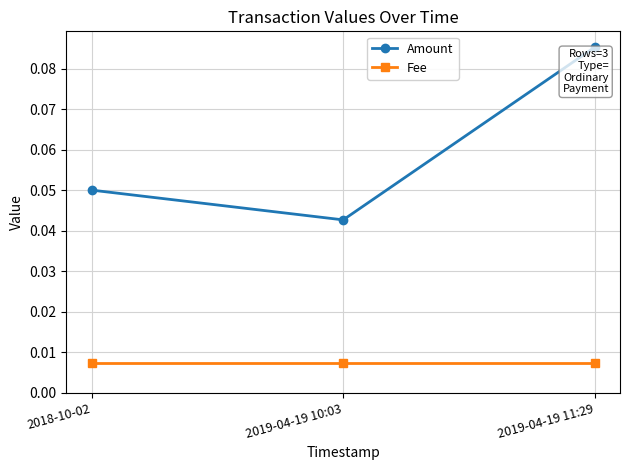

What is the label of the 2nd point from the left?

2019-04-19 10:03